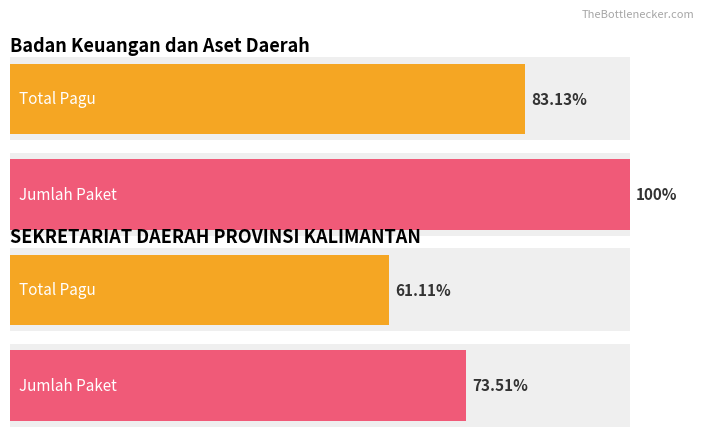

Where is Average utilization nearest to the value 158926528?

Badan Keuangan dan Aset Daerah